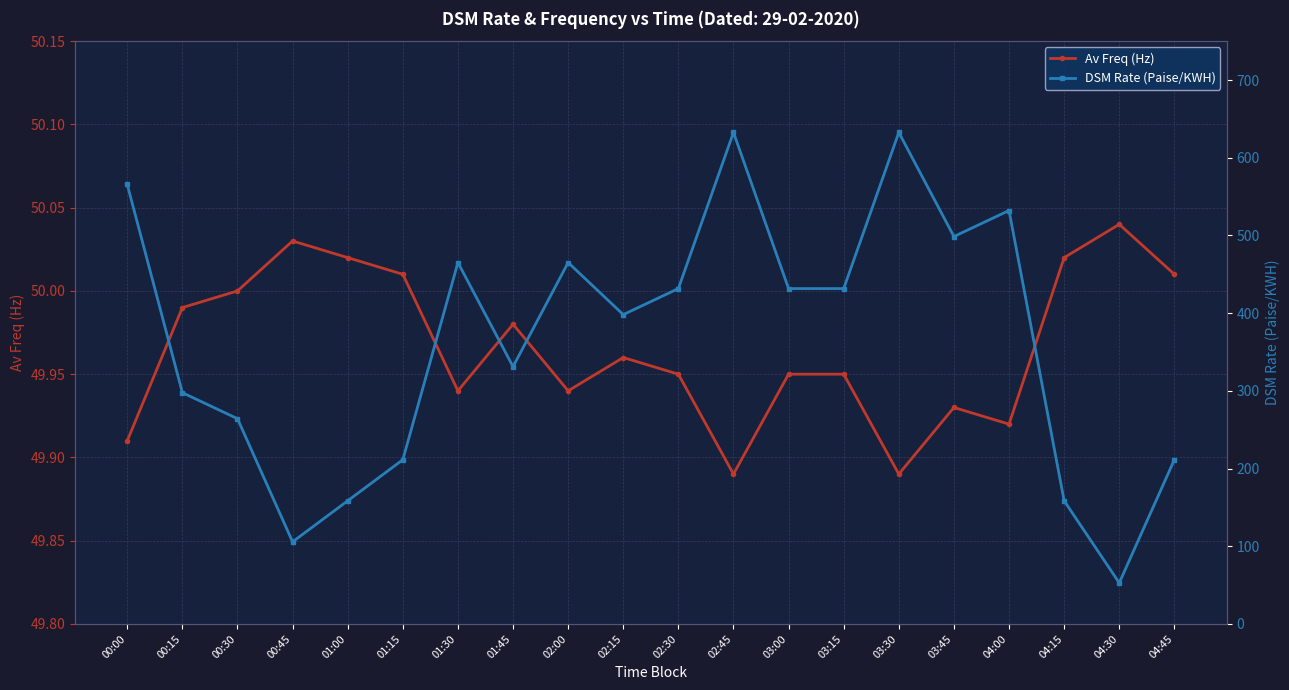

The value of Av Freq (Hz) at 01:15 is 50.0. True or false?

True